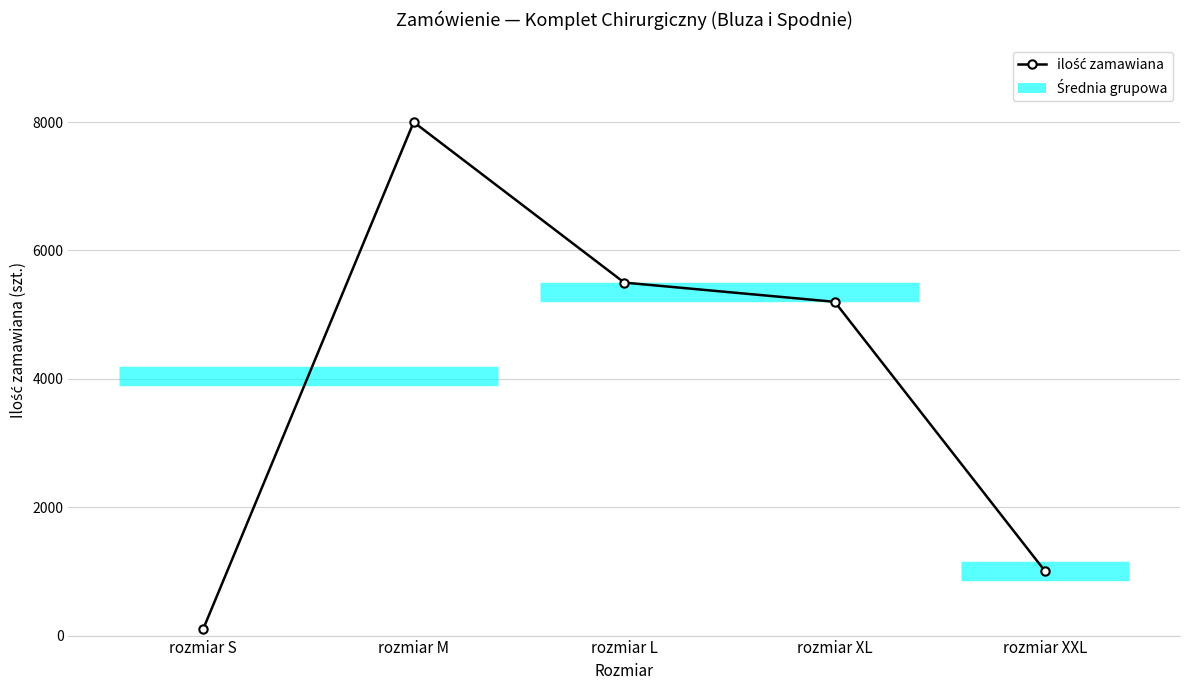

Count the number of categories in the chart.

5